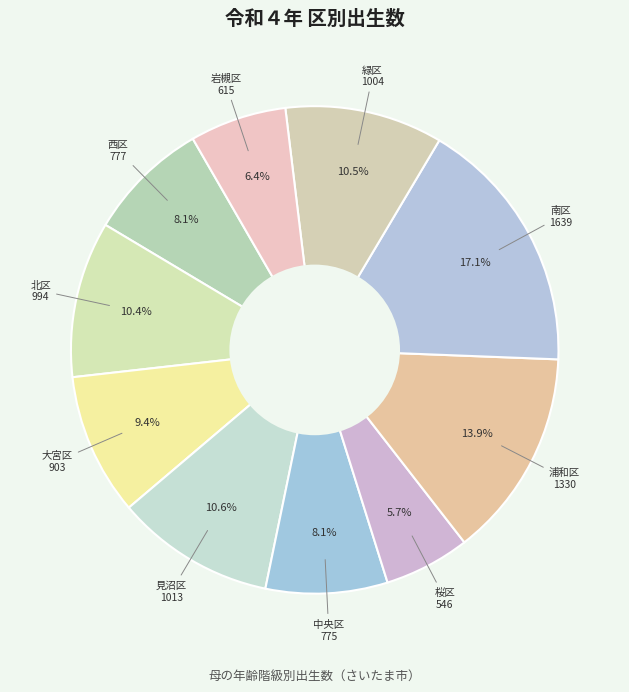

Is it true that 南区 is 9% of the pie?

False